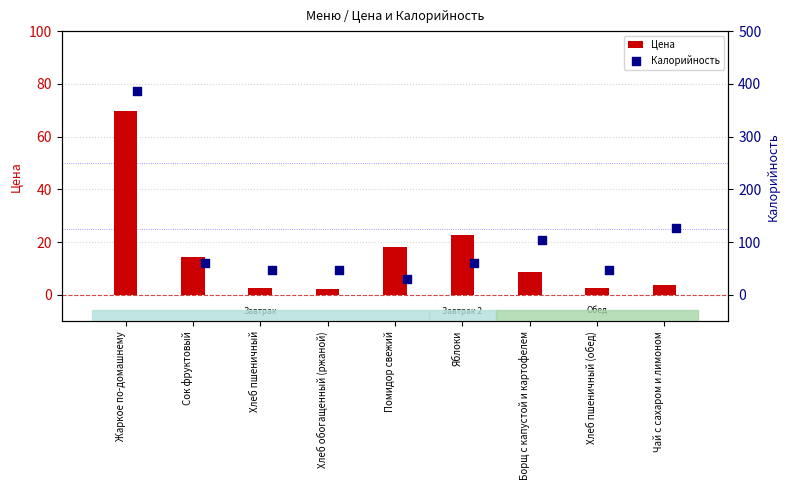

At which label is Цена closest to 35?

Яблоки